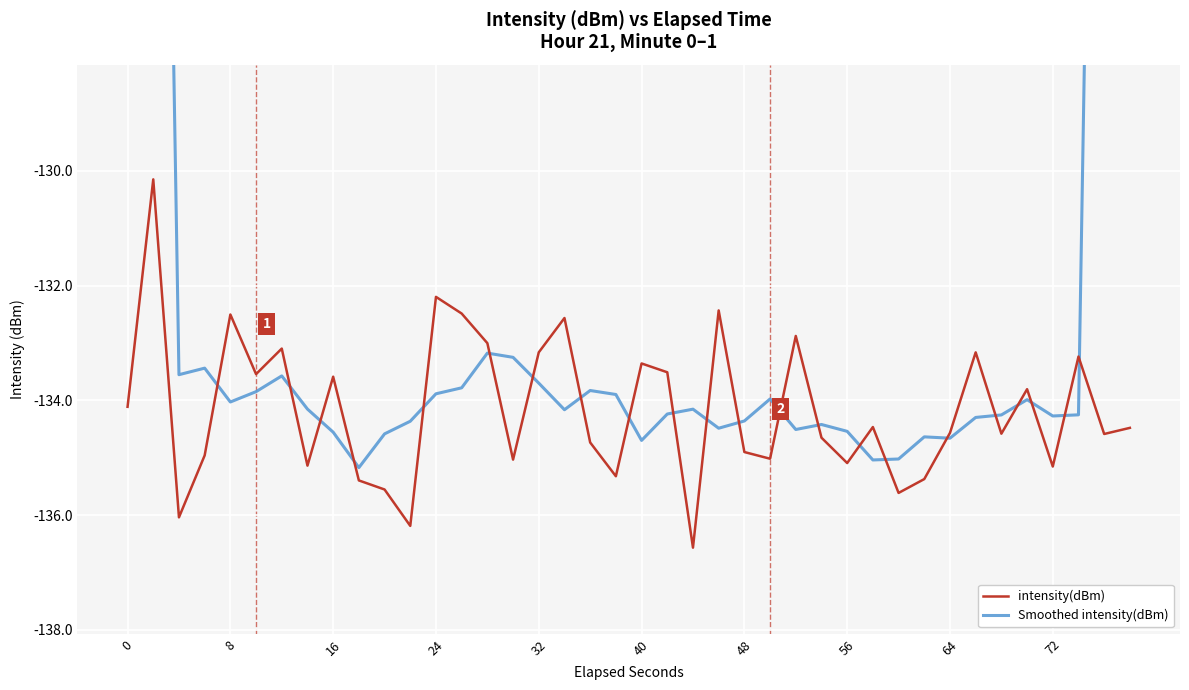

True or false: intensity(dBm) has more than 2 interior local peaks.

True